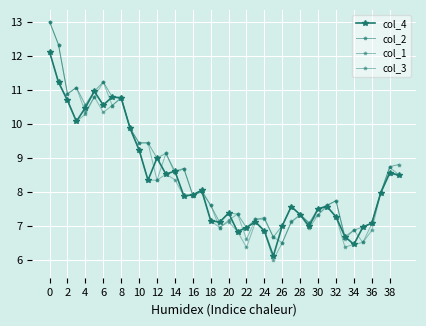

Does the chart have visible grid lines?

Yes